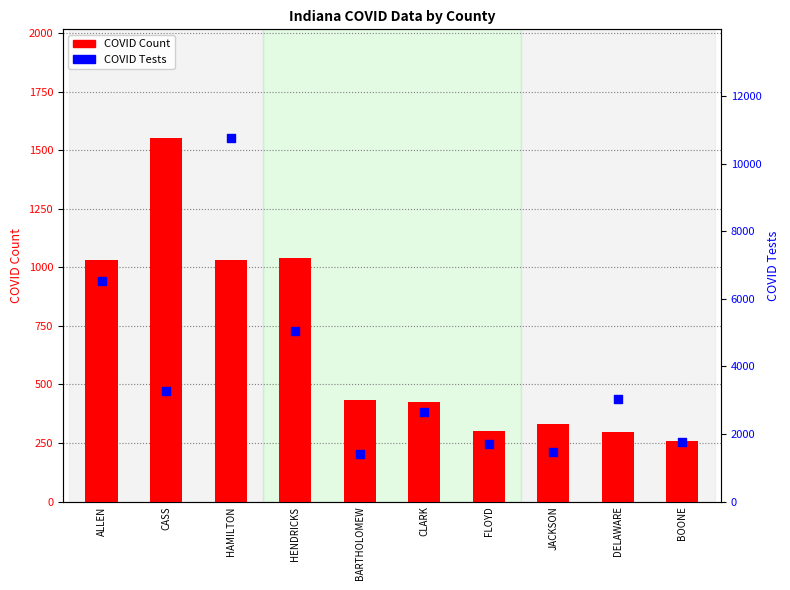

What are all the series names shown in the legend?

COVID_COUNT, COVID_TEST